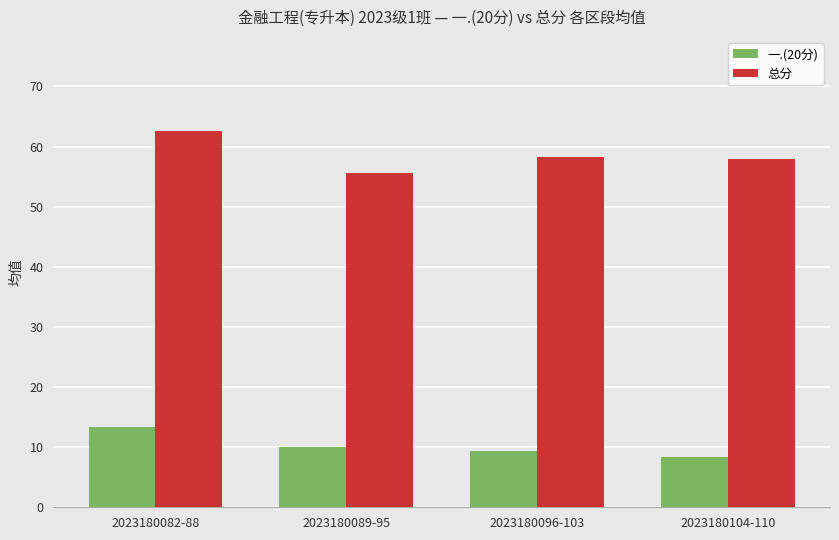

What is the spread (max minus min) of values at 2023180082-88?

49.2